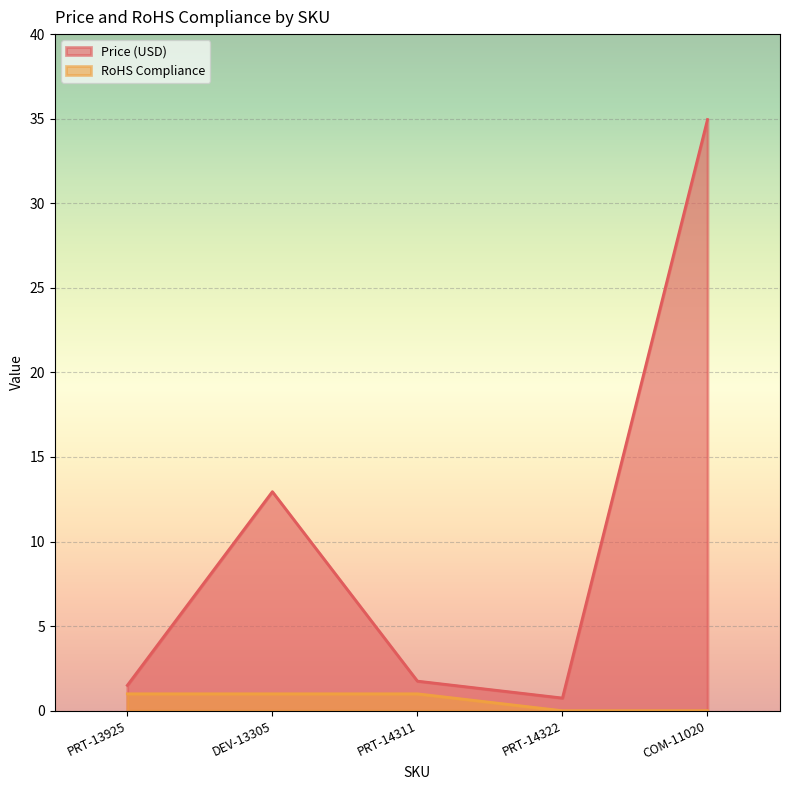

What is the label of the 3rd point from the right?

PRT-14311